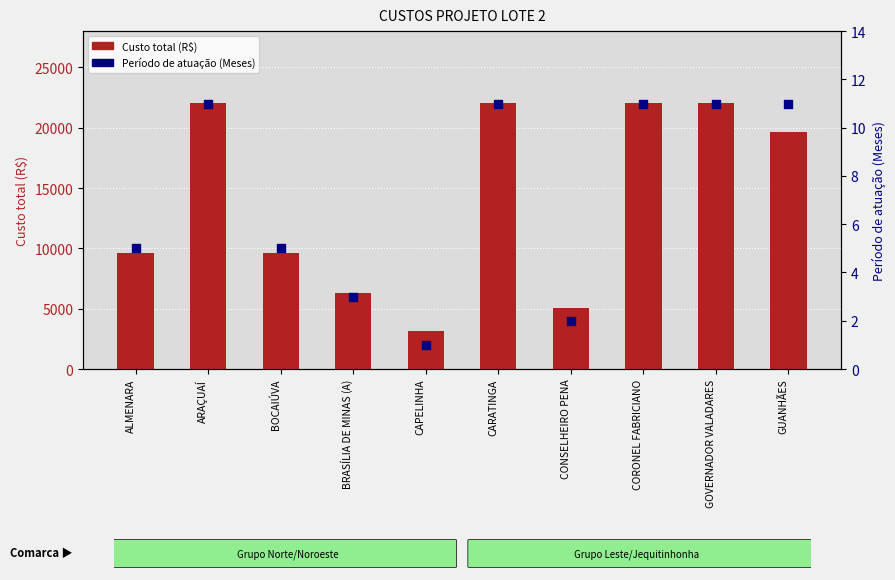

At which category is the sum across all series the highest?

ARAÇUAÍ